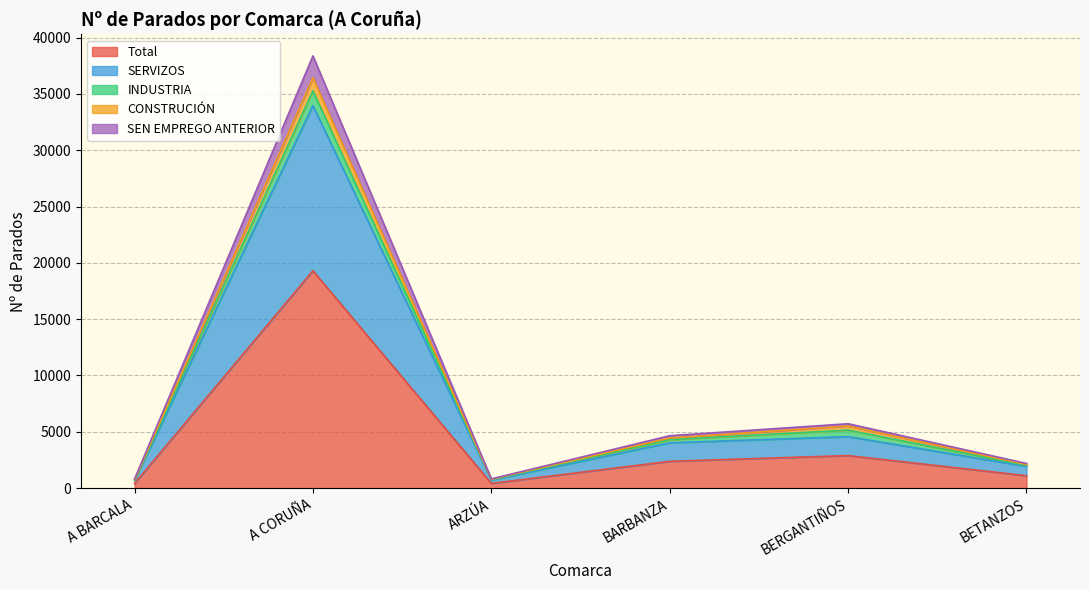

How many interior local peaks does the Total series have?

2